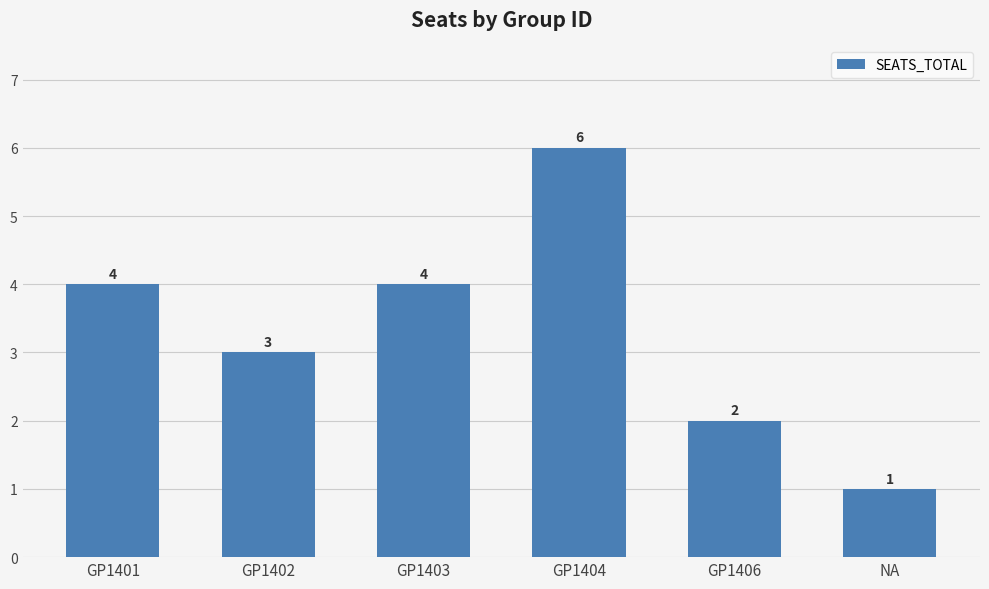

Where is the data nearest to the value 3?

GP1402